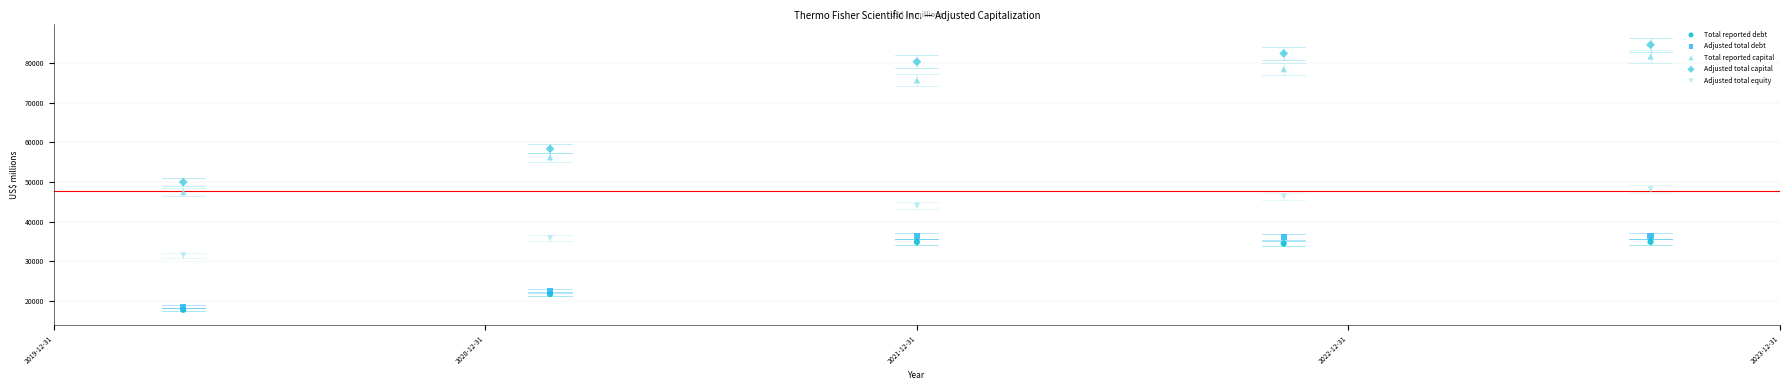

Which series contains the lowest Y value?

Total reported debt